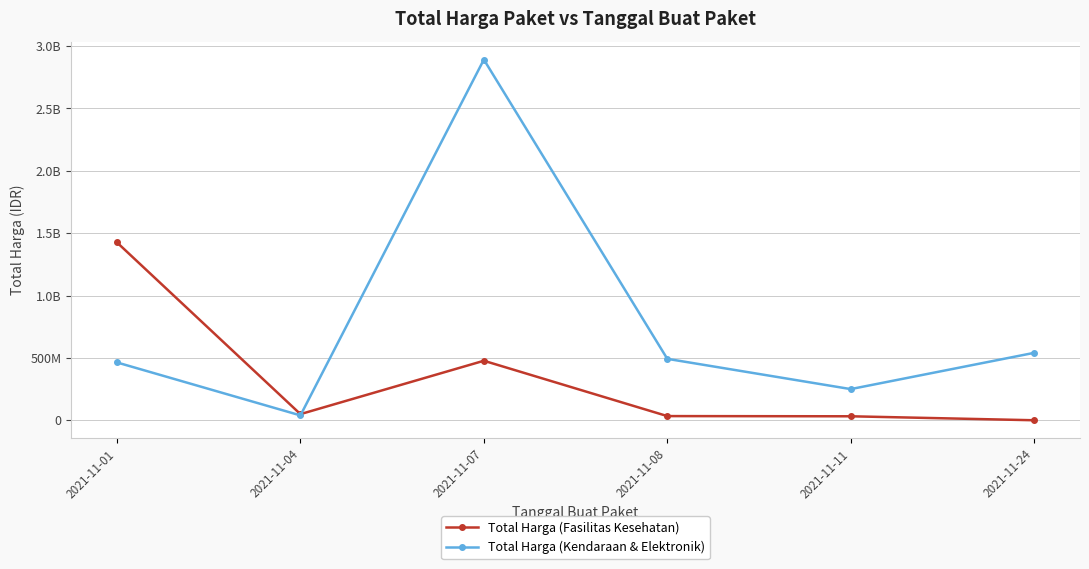

What are all the series names shown in the legend?

Total Harga (Fasilitas Kesehatan), Total Harga (Kendaraan & Elektronik)